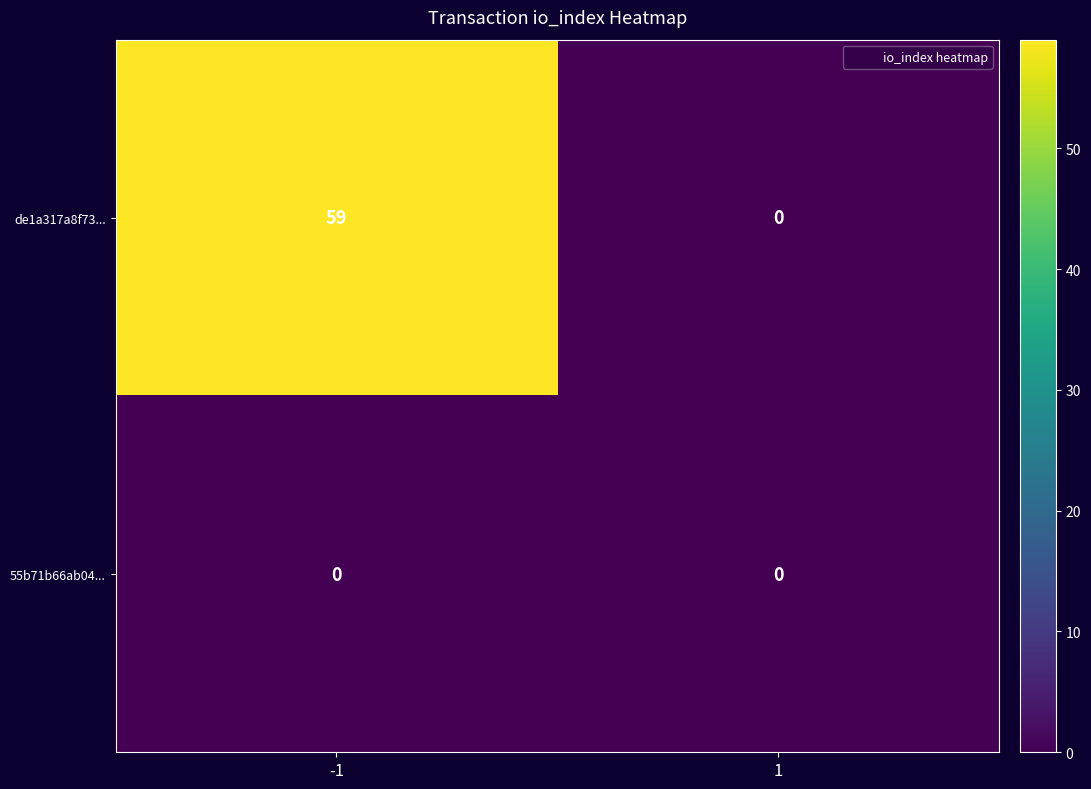

How many distinct data groups are displayed?

2